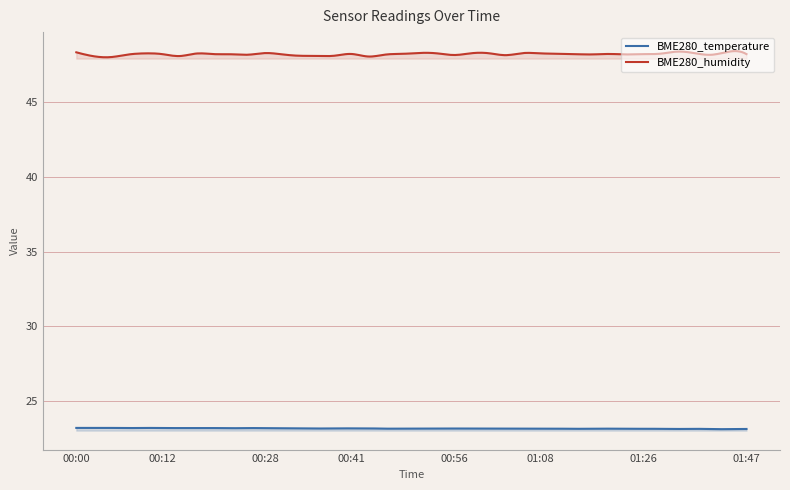

Reading right to left, transcribe all the data shown in this chart.

BME280_temperature: 23.1	23.1	23.1	23.2	23.1	23.2	23.2	23.2	23.2	23.2	23.2	23.2	23.2	23.2	23.2	23.2	23.2	23.2	23.2	23.2	23.2	23.2	23.2	23.2	23.2	23.2	23.2	23.2	23.2	23.2	23.2	23.2	23.2	23.2	23.2	23.2	23.2	23.2	23.2	23.2
BME280_humidity: 48.2	48.4	48.2	48.3	48.4	48.2	48.2	48.2	48.2	48.2	48.2	48.2	48.2	48.3	48.1	48.3	48.3	48.1	48.2	48.3	48.2	48.2	48.0	48.2	48.1	48.1	48.1	48.2	48.3	48.2	48.2	48.2	48.2	48.1	48.2	48.2	48.2	48.0	48.1	48.3